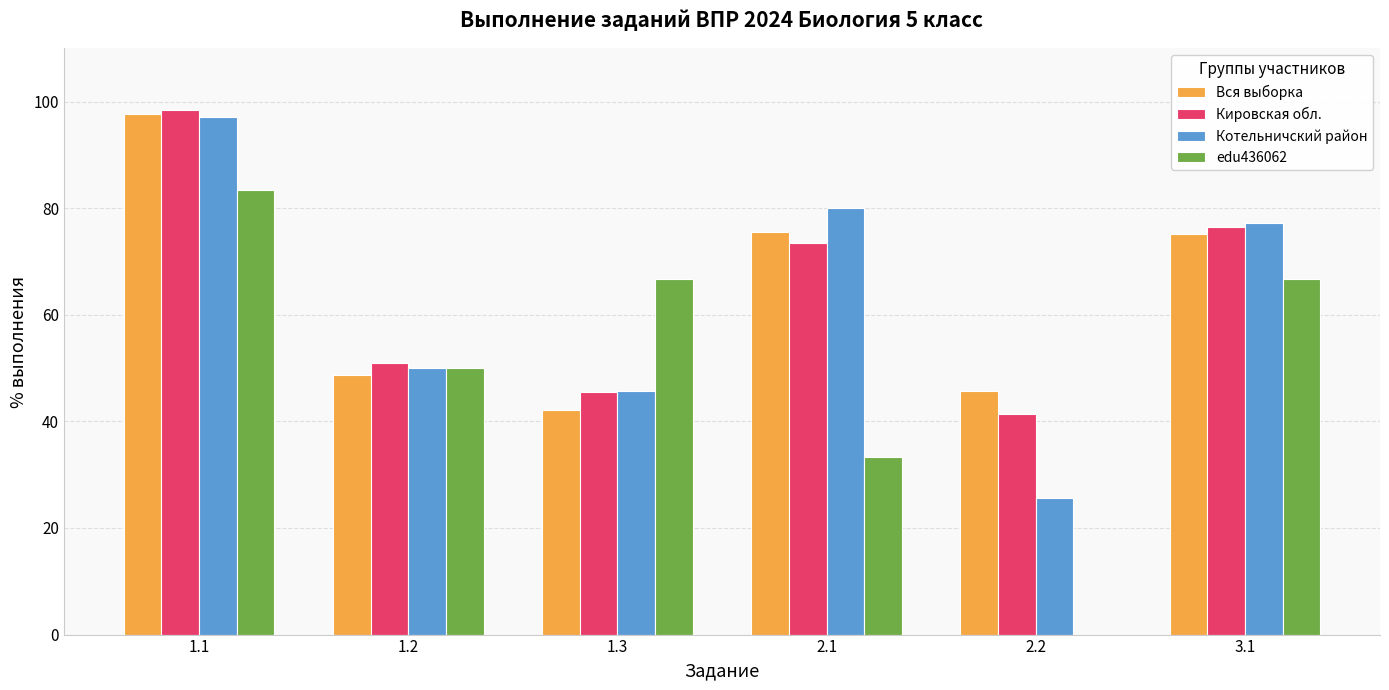

What are all the series names shown in the legend?

Вся выборка, Кировская обл., Котельничский район, edu436062